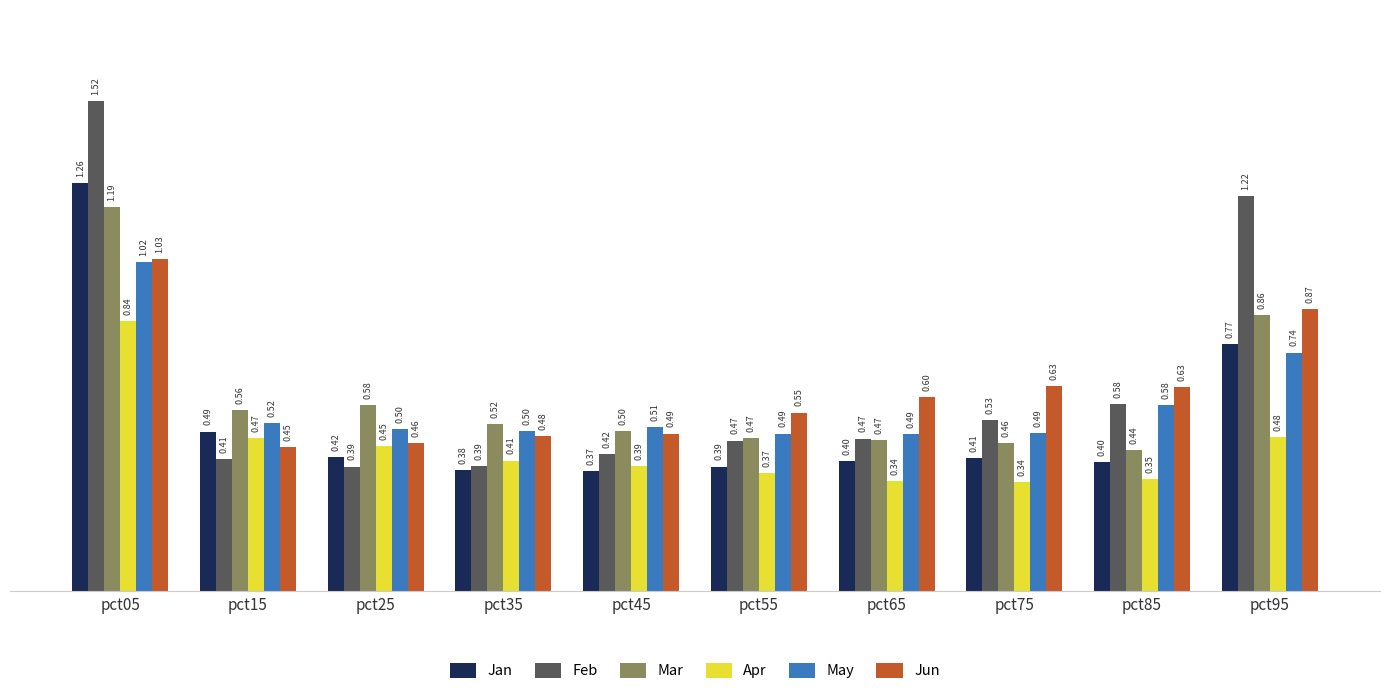

The Mar series shows 0.9 at pct45. True or false?

False